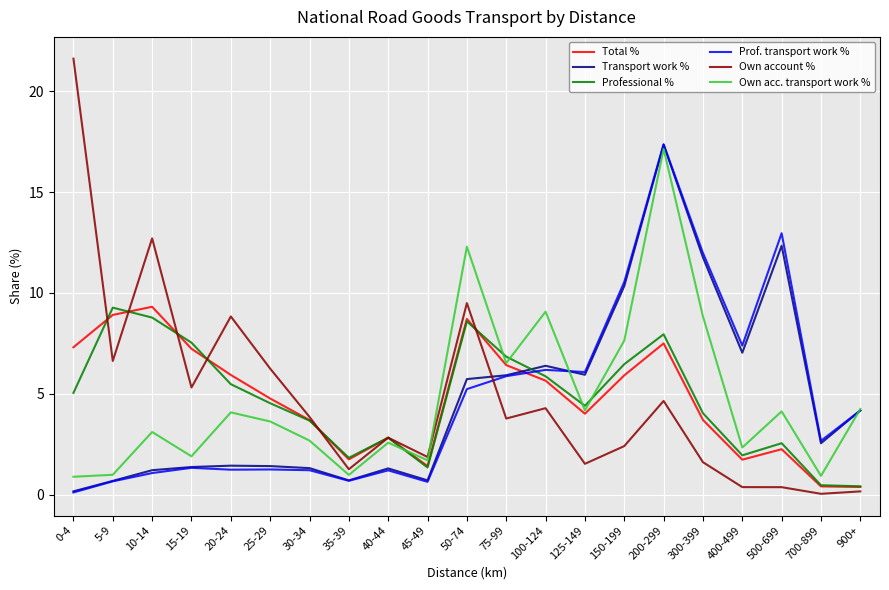

What is the maximum value for Professional %?

9.3